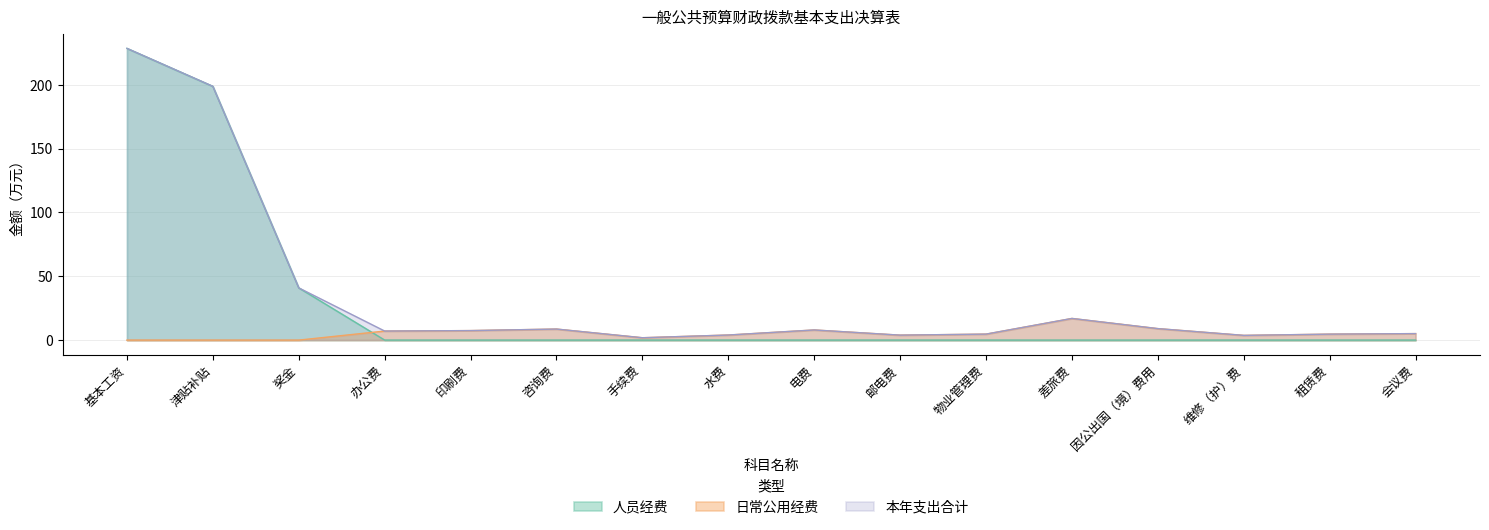

At which label does 本年支出合计 first exceed 7?

基本工资